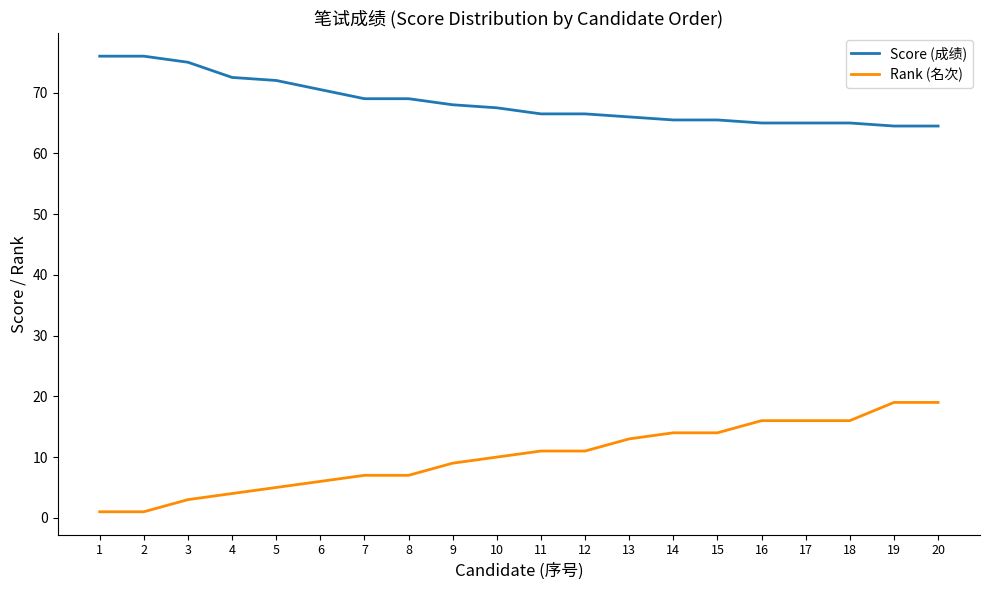

The Score (成绩) series shows 64.5 at 19. True or false?

True